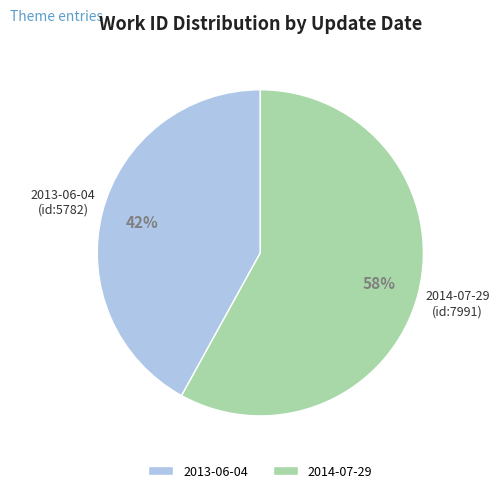

Which slice represents more than half of the pie?

2014-07-29